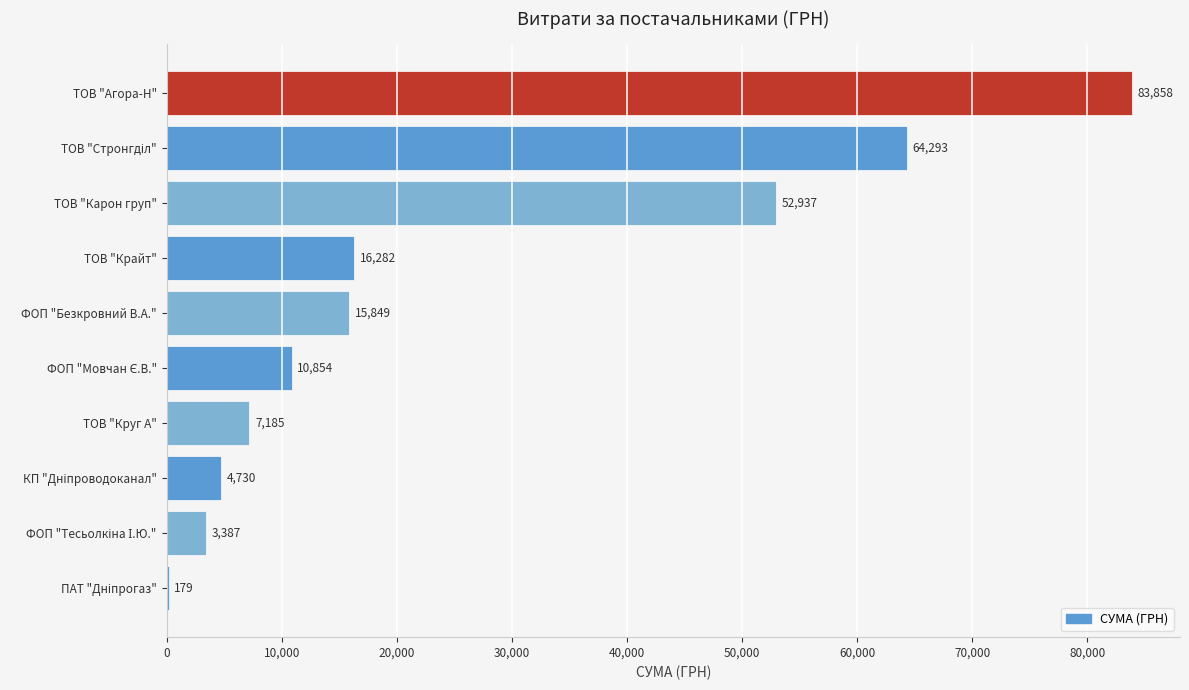

What is the greatest value displayed?

83858.0